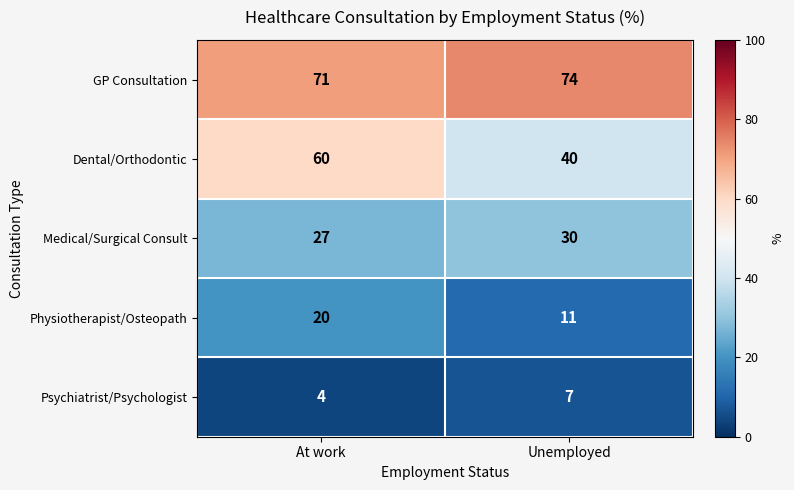

Reading right to left, extract all data points from this chart.

GP Consultation: Unemployed=74	At work=71
Dental/Orthodontic: Unemployed=40	At work=60
Medical/Surgical Consult: Unemployed=30	At work=27
Physiotherapist/Osteopath: Unemployed=11	At work=20
Psychiatrist/Psychologist: Unemployed=7	At work=4